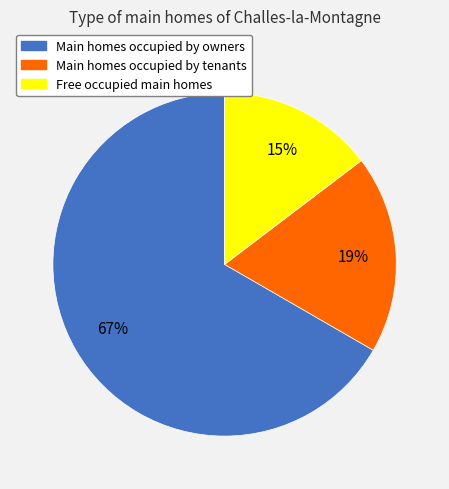

To the nearest percent, what is the average slice percentage?

33%